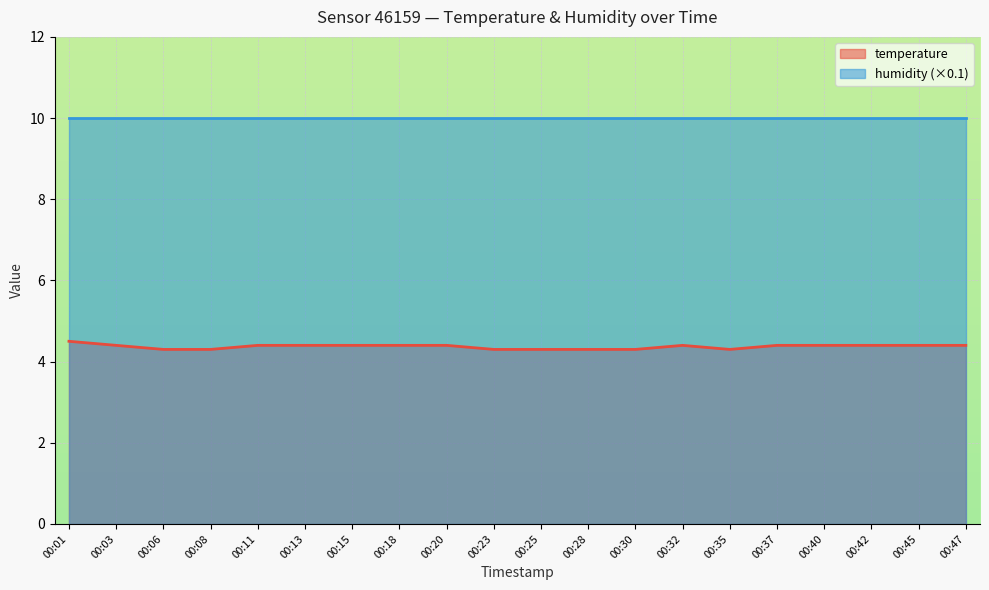

What is the ratio of the value at 00:20 to the value at 00:40?

1.0